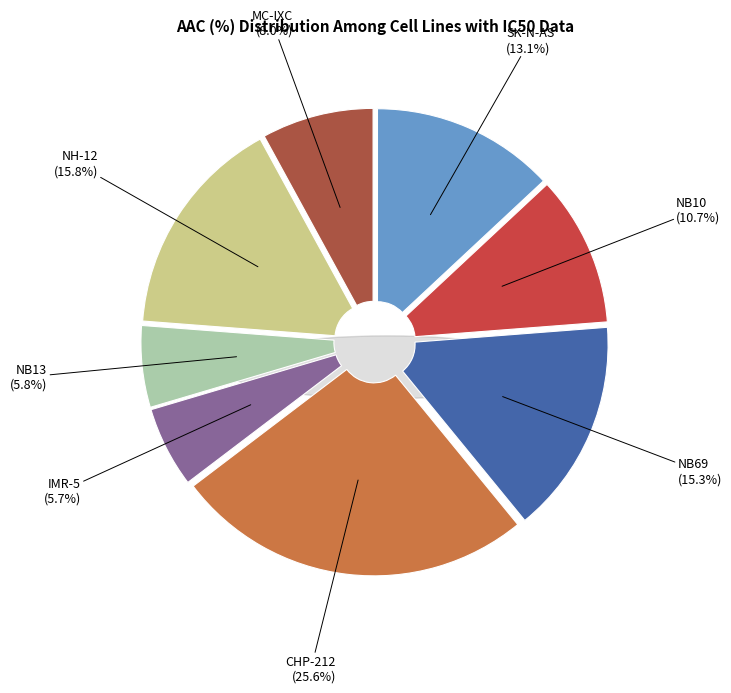

How many slices are in this pie chart?

8